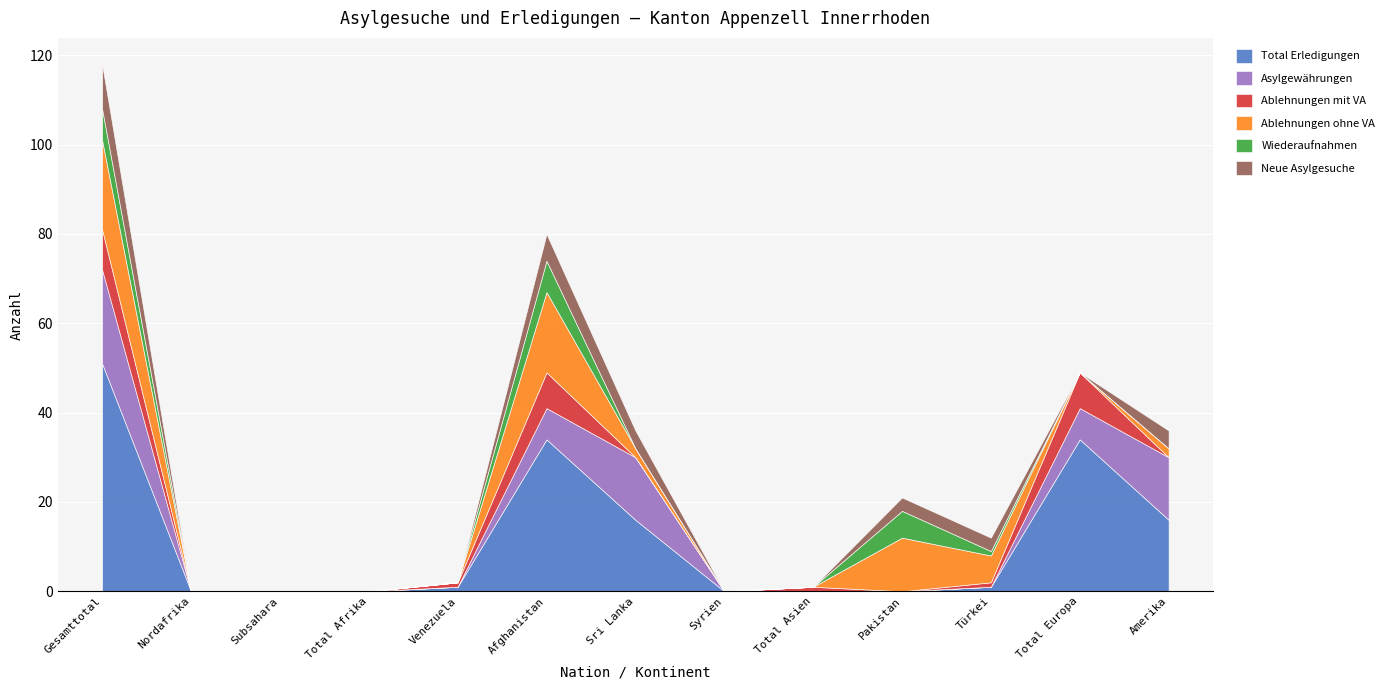

What is the greatest value displayed?

51